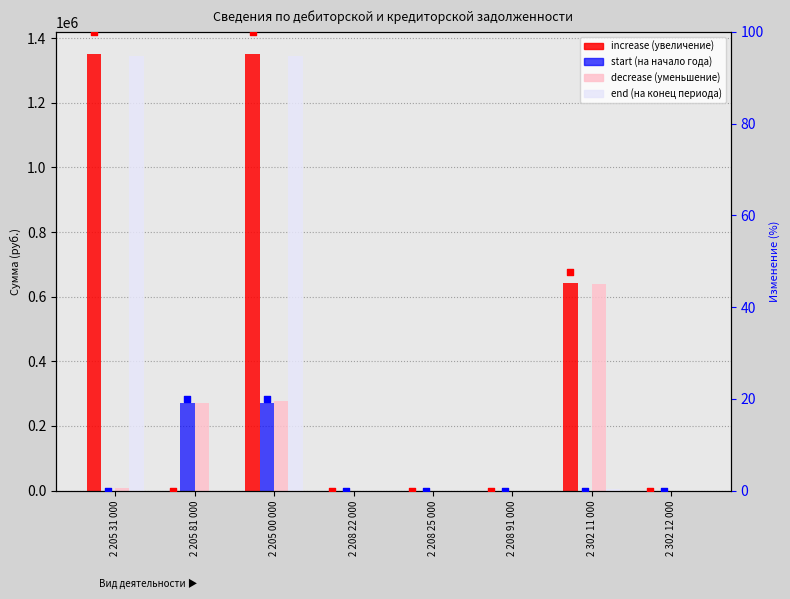

Which series has the largest total across all categories?

increase